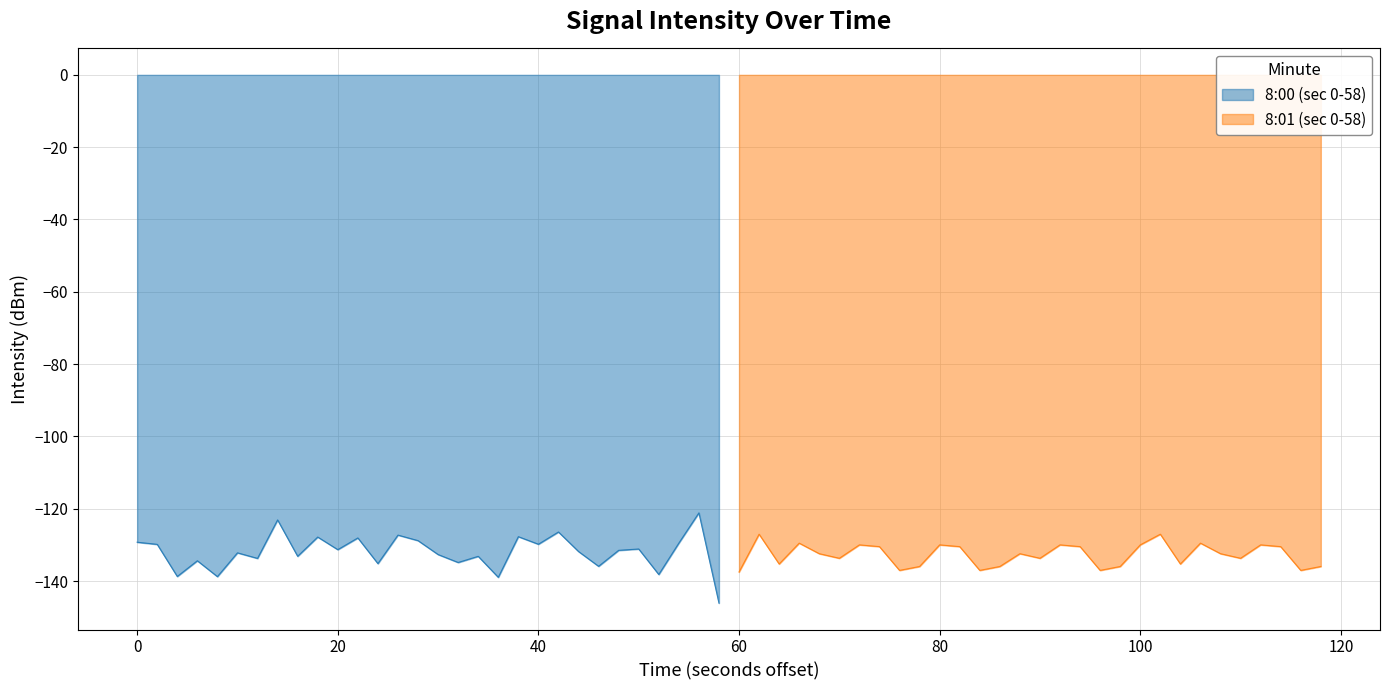

What is the maximum value for 8:00 (sec 0-58)?

-121.1